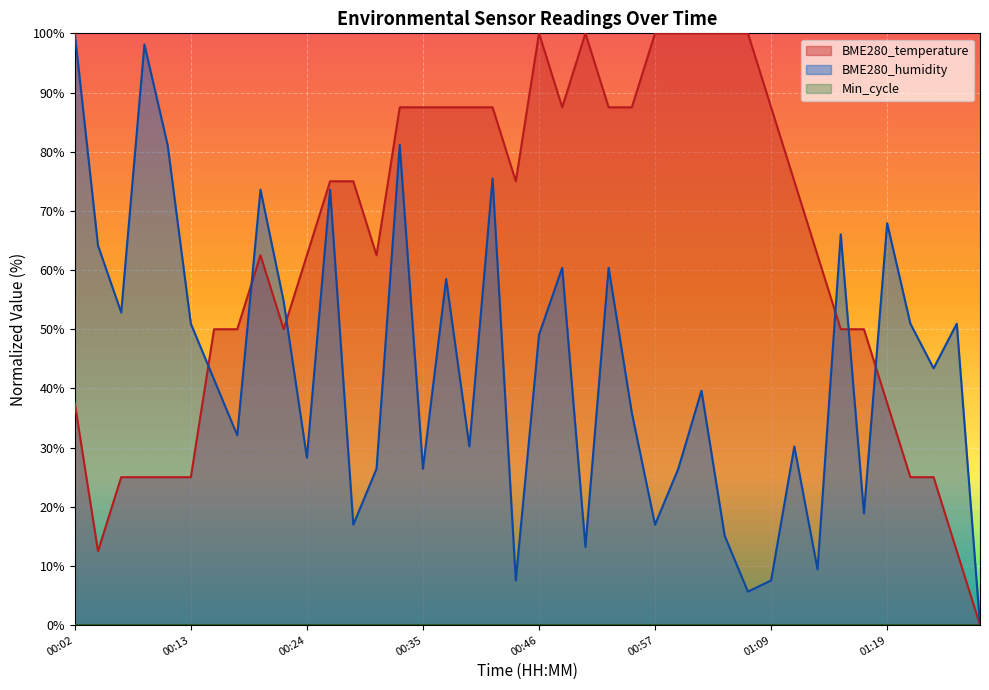

Is it true that BME280_temperature equals 35.8 at 00:19?

False